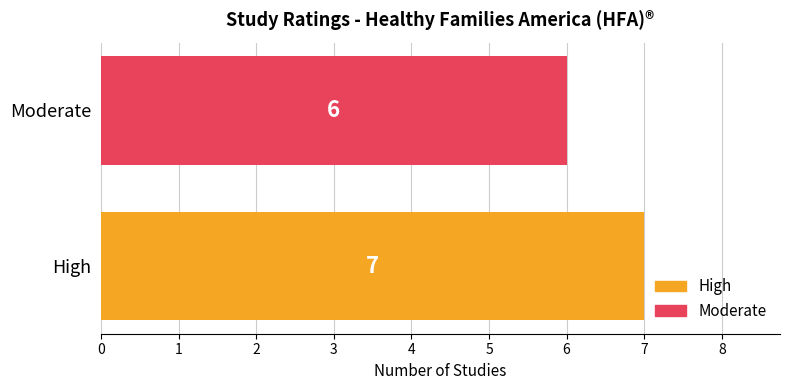

Between High and Moderate, which is larger?

High